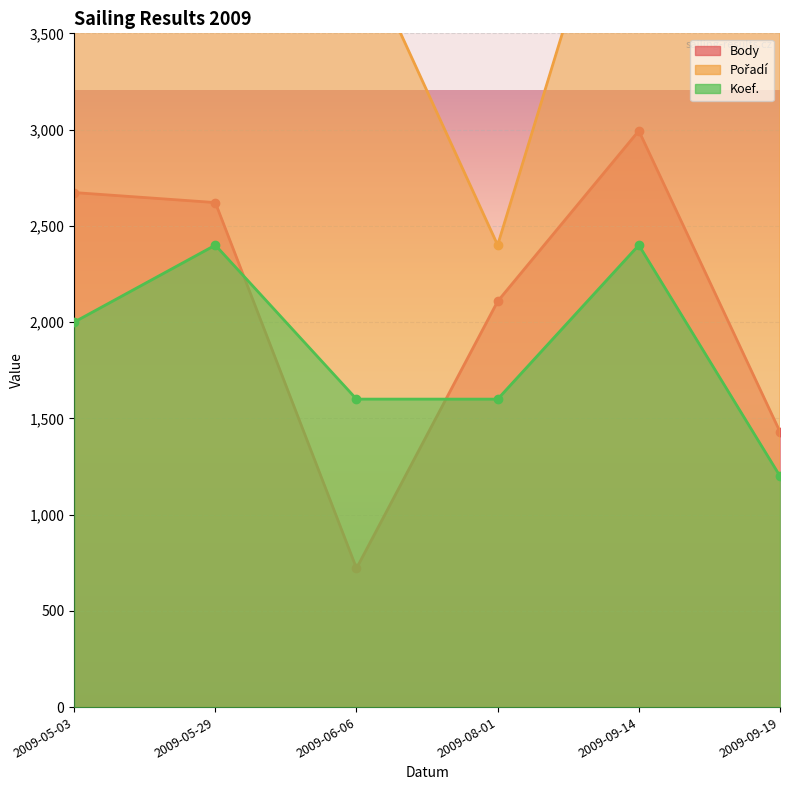

What is the spread (max minus min) of values at 2009-08-01?

800